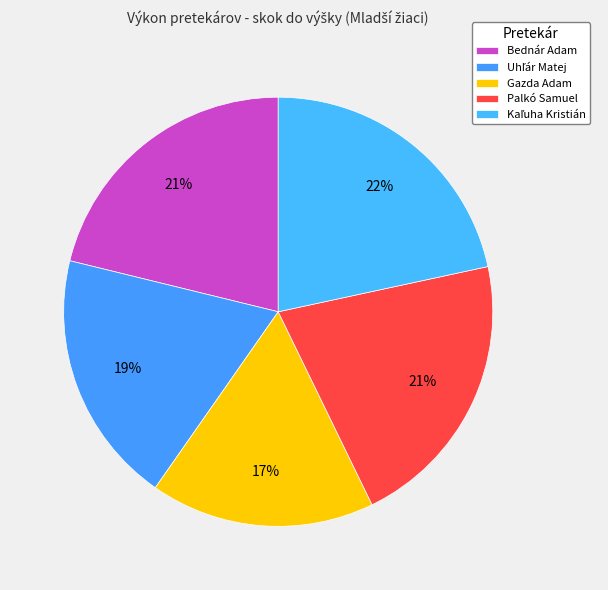

How many slices are in this pie chart?

5